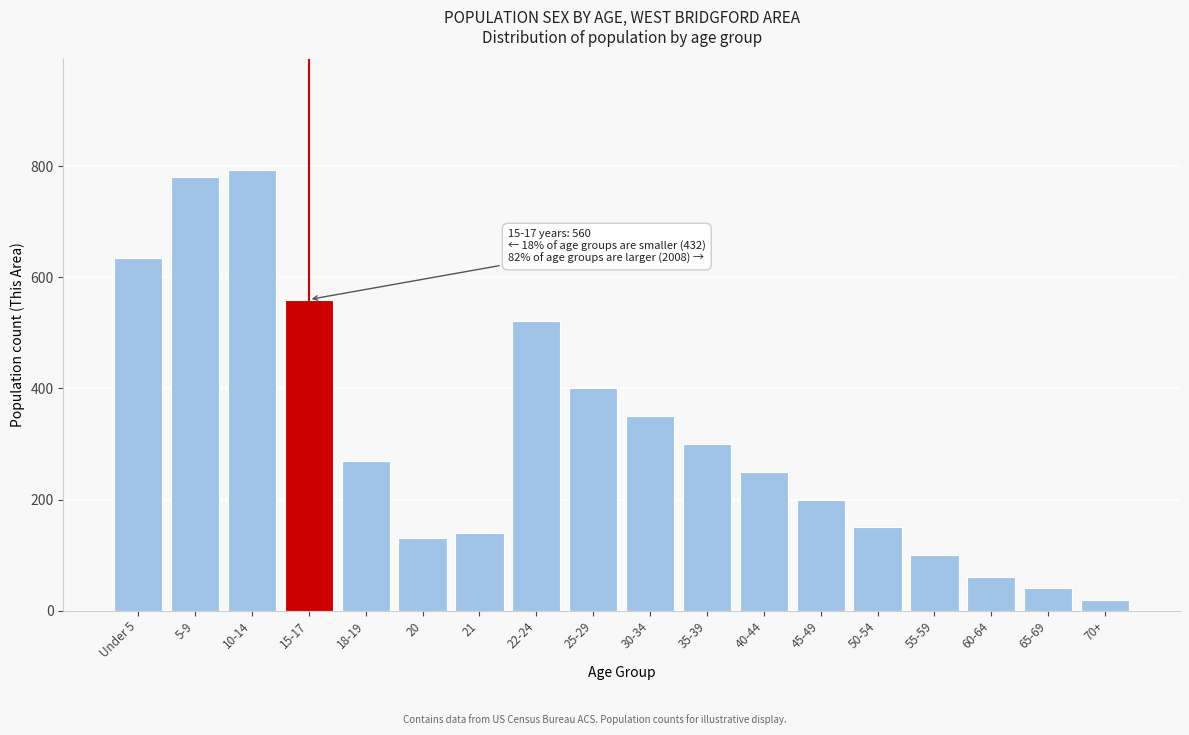

Reading left to right, list all the values displayed in this chart.

634	780	794	560	269	130	140	522	400	350	300	250	200	150	100	60	40	20